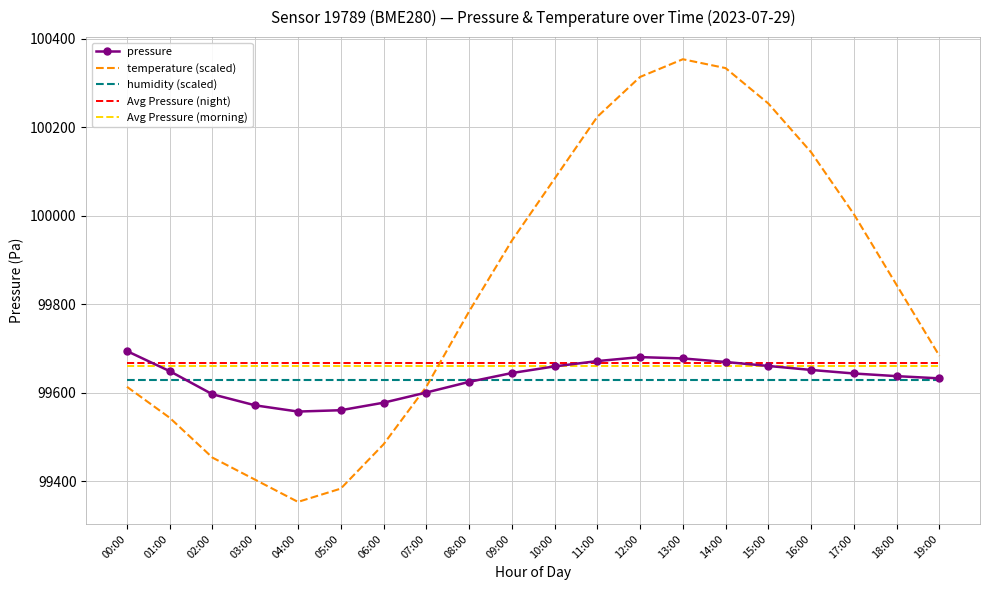

What is the spread (max minus min) of values at 10:00?

453.9